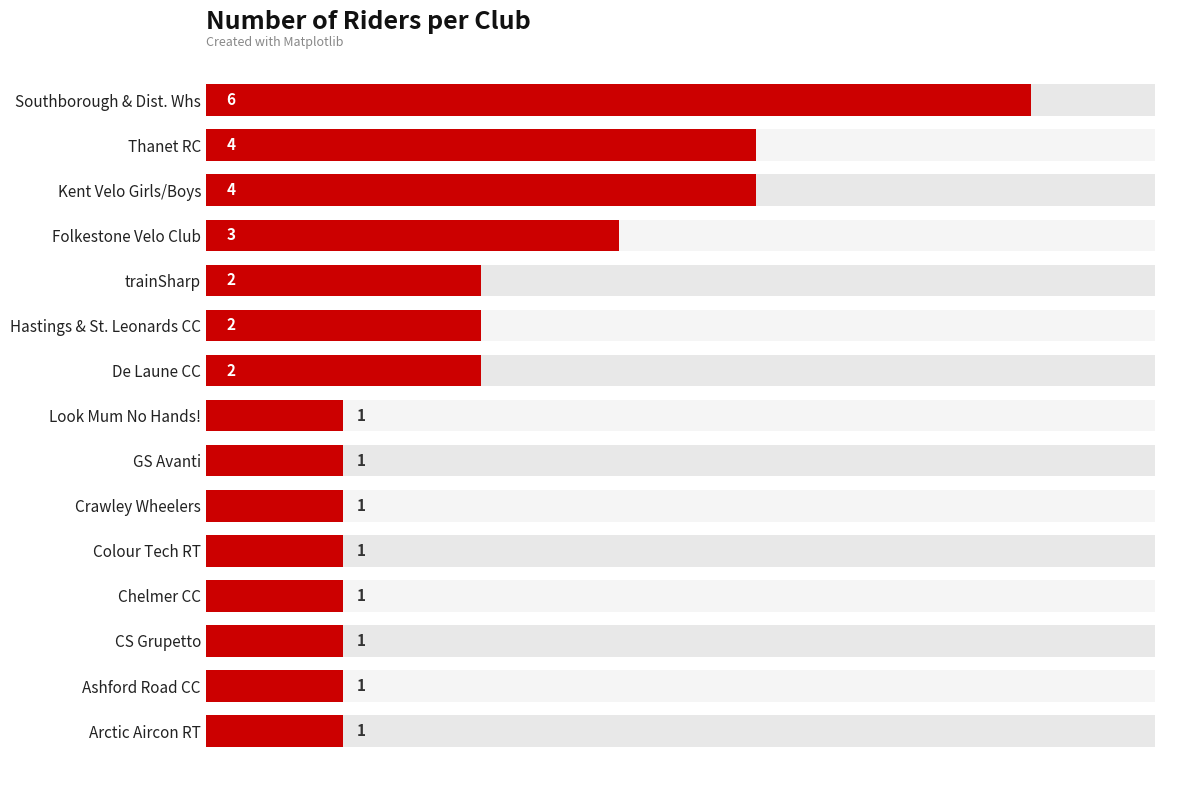

Rank the categories by value from highest to lowest.

Southborough & Dist. Whs, Thanet RC, Kent Velo Girls/Boys, Folkestone Velo Club, trainSharp, Hastings & St. Leonards CC, De Laune CC, Look Mum No Hands!, GS Avanti, Crawley Wheelers, Colour Tech RT, Chelmer CC, CS Grupetto, Ashford Road CC, Arctic Aircon RT